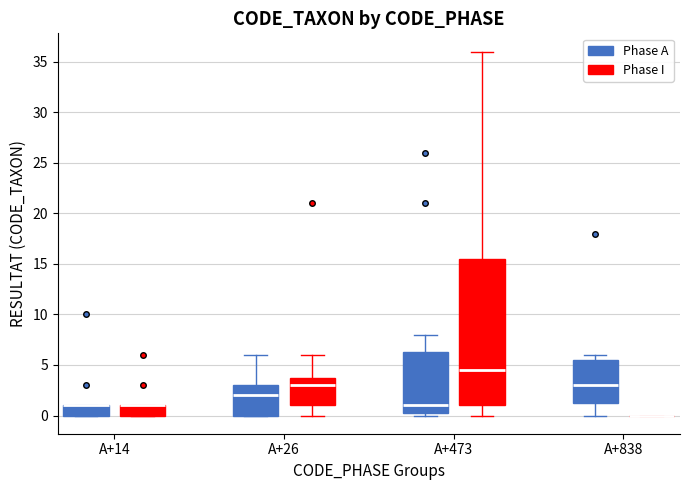

Which box is the tallest, from its lower edge to its upper edge?

A+473 (Phase I)